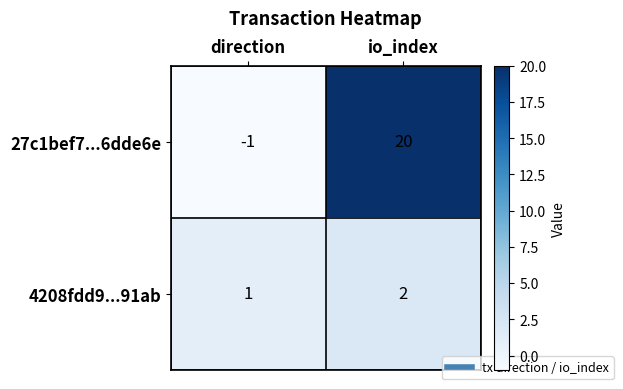

Which category has the highest value across all series?

io_index